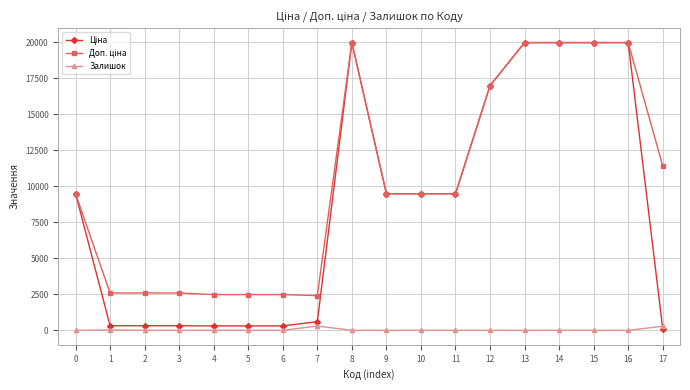

What is the difference between the Залишок values at 2 and 11?

10.0